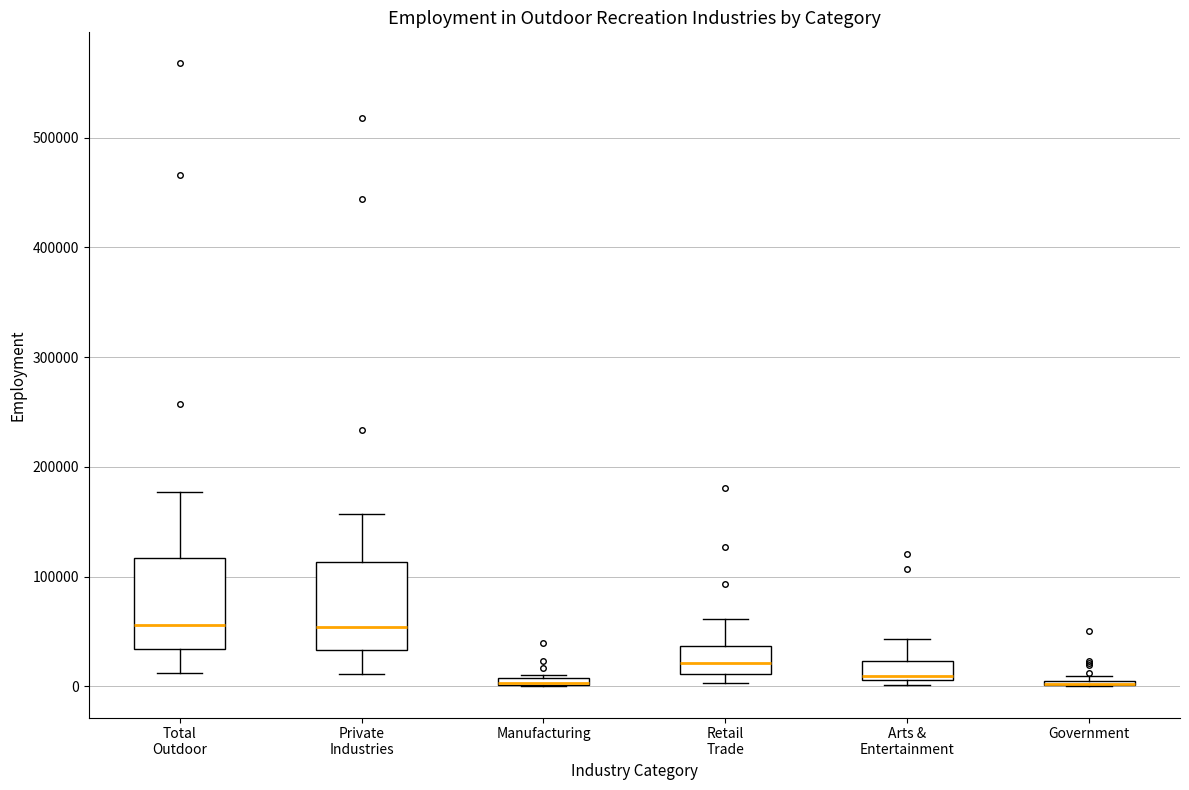

Where is the lower edge of the box for Government on the y-axis? The values are not printed on the chart, so give them approximately, as read against the axis.

0